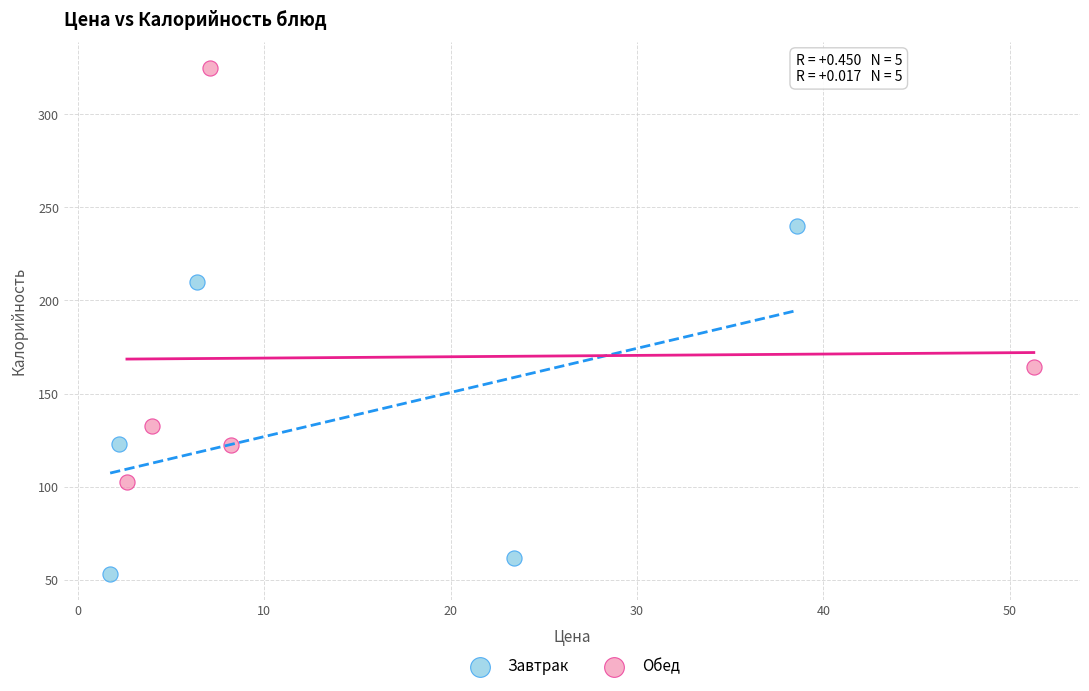

What are all the series names shown in the legend?

Завтрак, Обед